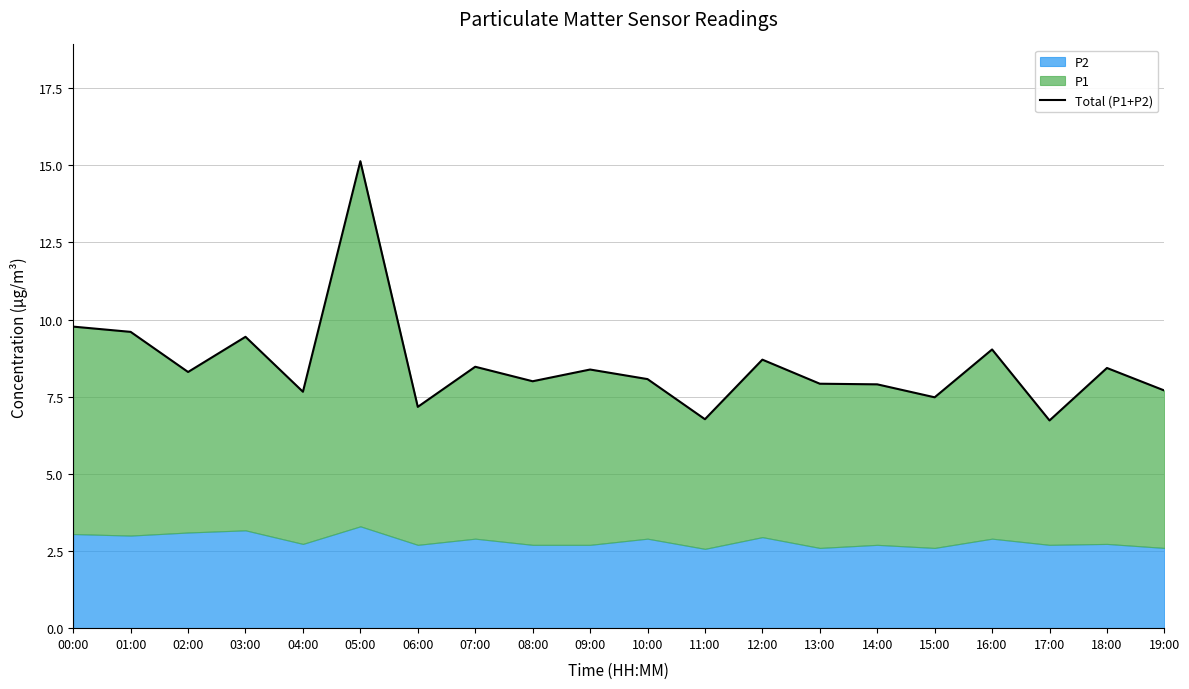

What is the smallest value displayed?

6.7